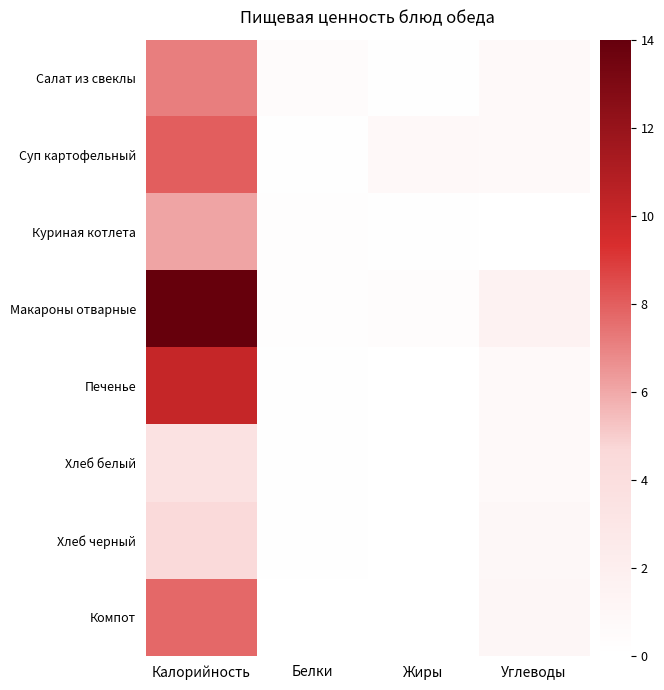

Rank the series by their maximum value, from lowest to highest.

Хлеб белый, Хлеб черный, Куриная котлета, Салат из свеклы, Компот, Суп картофельный, Печенье, Макароны отварные